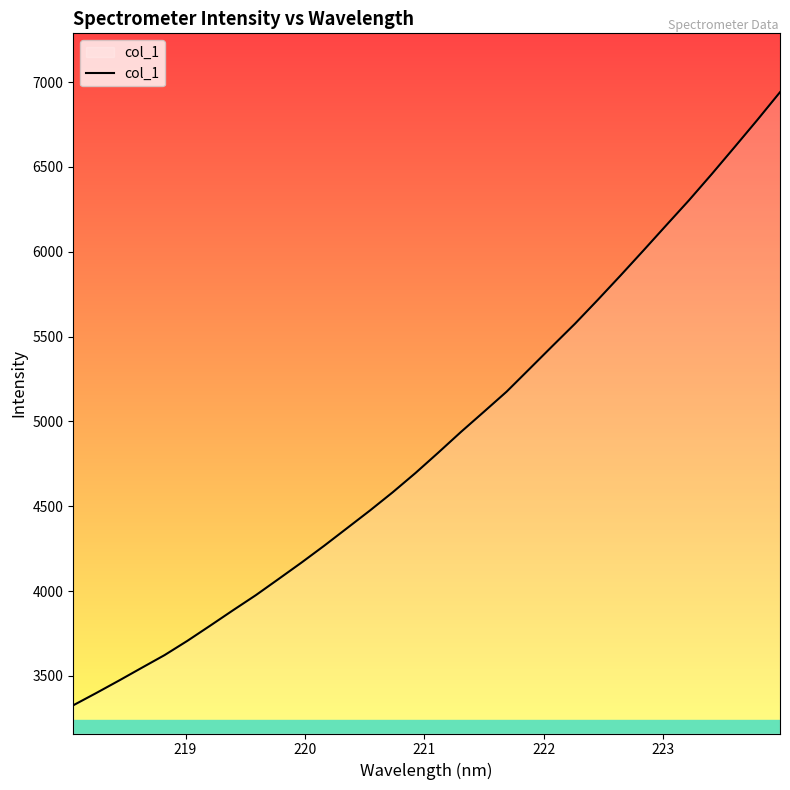

What is the minimum value shown in the chart?

3326.8